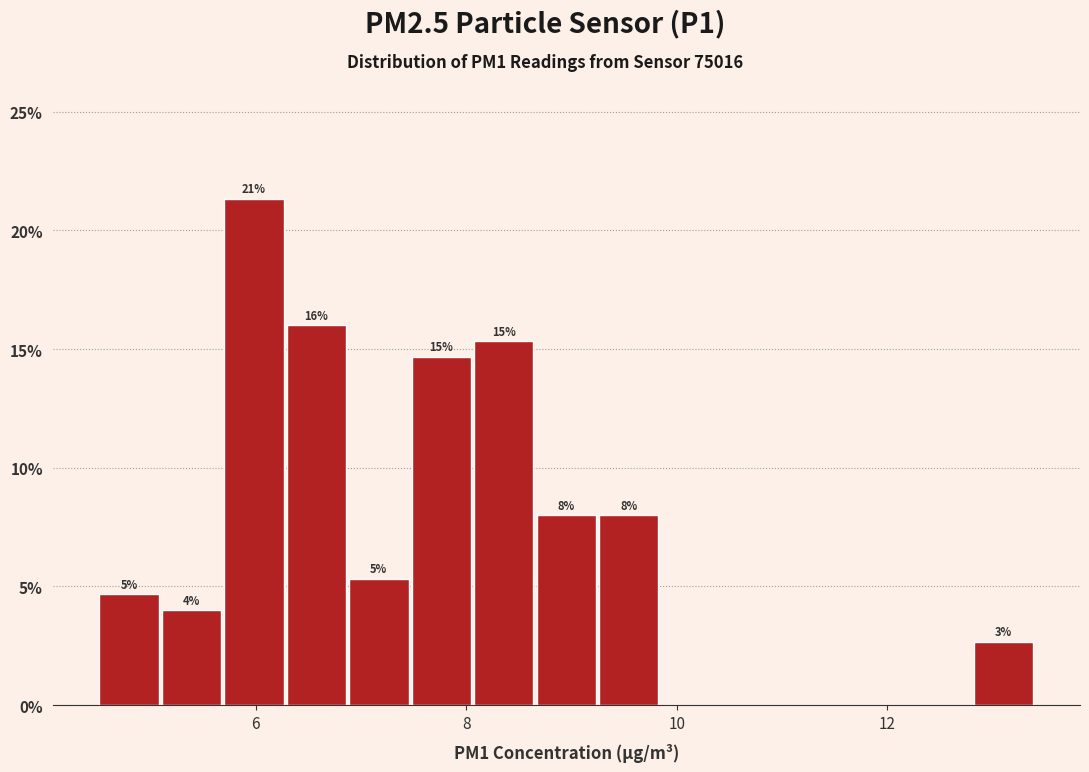

Read against the x-axis, roughly where is the centre of the tallest bar?

6.0